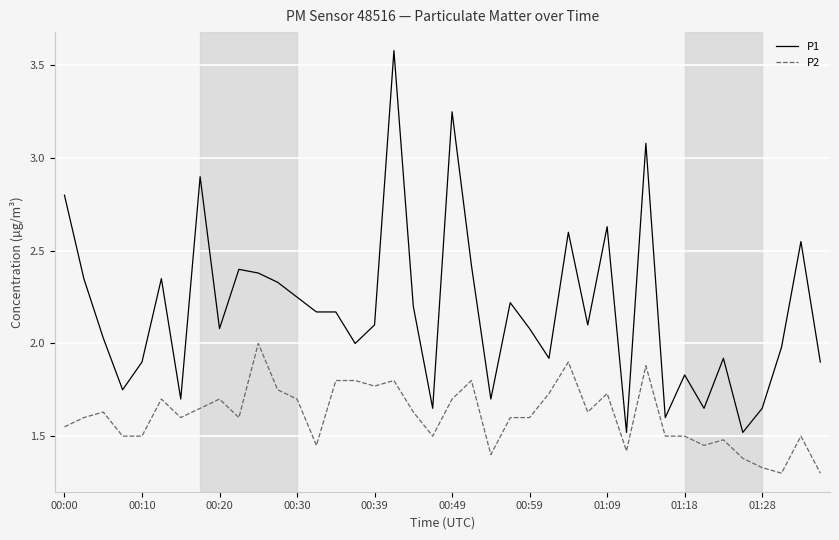

Which series has the largest total across all categories?

P1